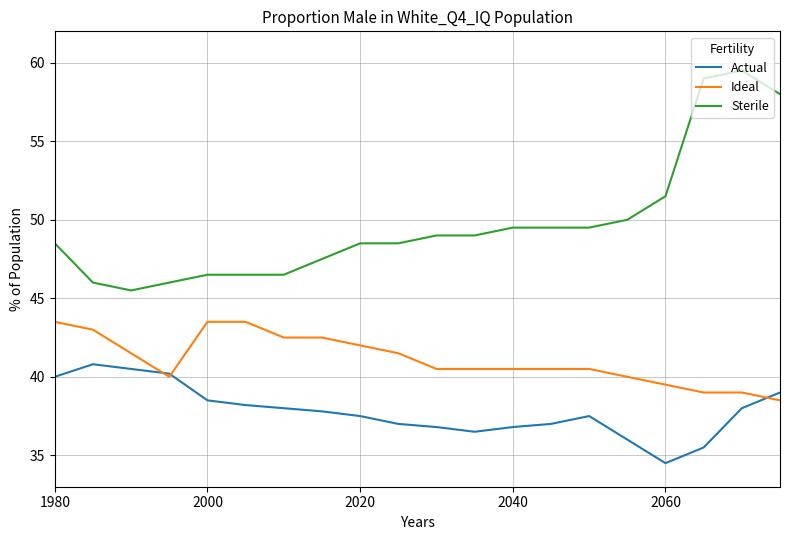

List the series in order of their overall mean, lowest first.

Actual, Ideal, Sterile